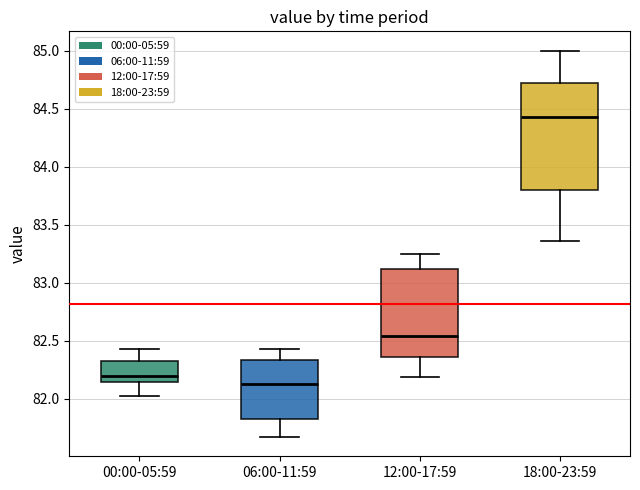

Reading left to right, read every box against the y-axis: the position of its median line, the range the box covers, and the ends of its whiskers. The values are not printed on the chart, so give them approximately, as read against the axis.

00:00-05:59: median 82.20, box 82.15 to 82.35, whiskers 82.00 to 82.45
06:00-11:59: median 82.15, box 81.85 to 82.35, whiskers 81.65 to 82.45
12:00-17:59: median 82.55, box 82.35 to 83.10, whiskers 82.20 to 83.25
18:00-23:59: median 84.45, box 83.80 to 84.75, whiskers 83.35 to 85.00